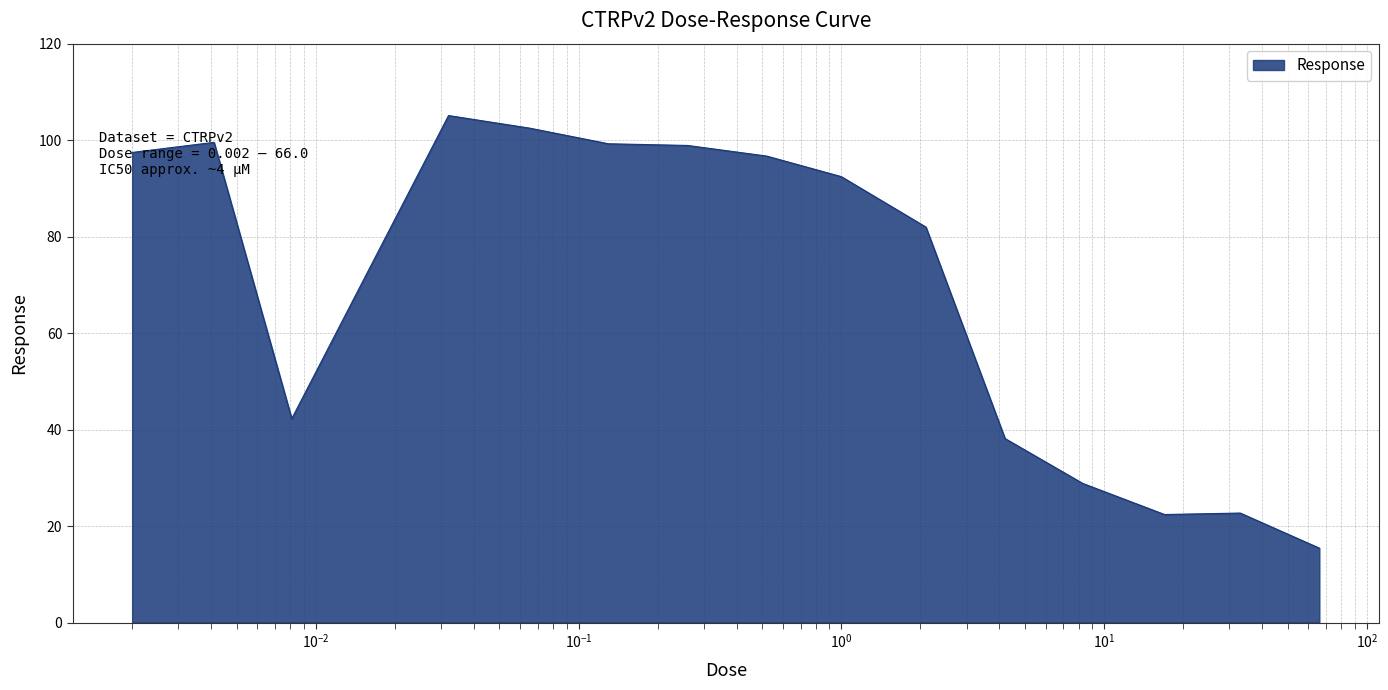

Does the chart display data point markers on the line(s)?

No